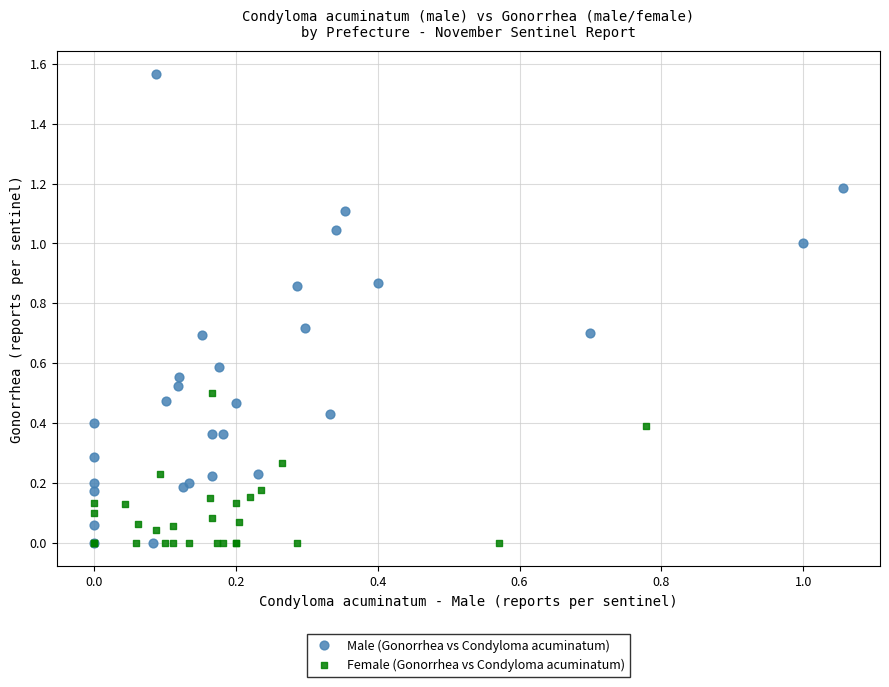

Which series reaches the maximum Y coordinate?

Male (Gonorrhea vs Condyloma acuminatum)